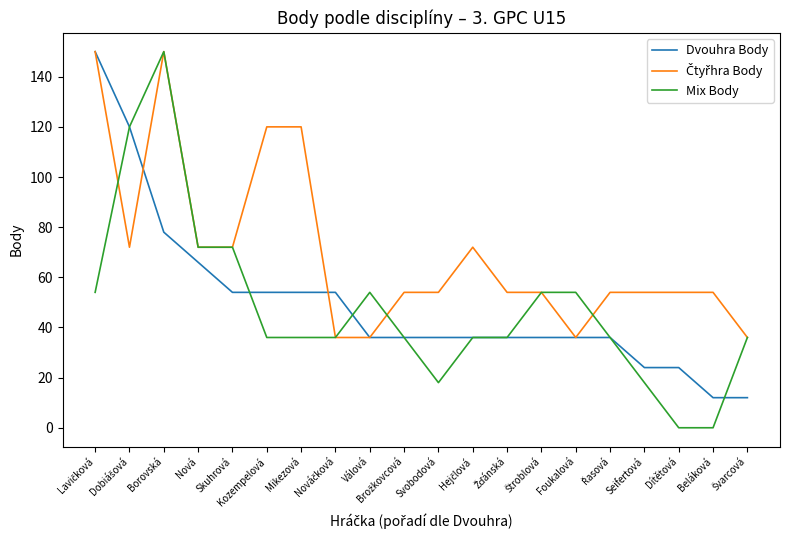

Which series has the largest range (max minus min)?

Mix Body